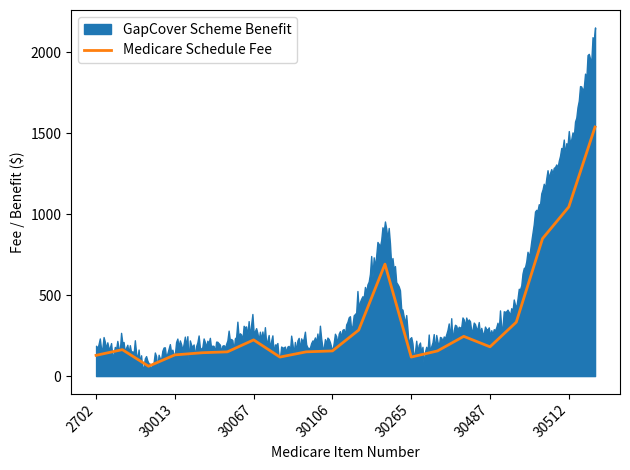

How many values in the Medicare Schedule Fee series exceed 163?

10